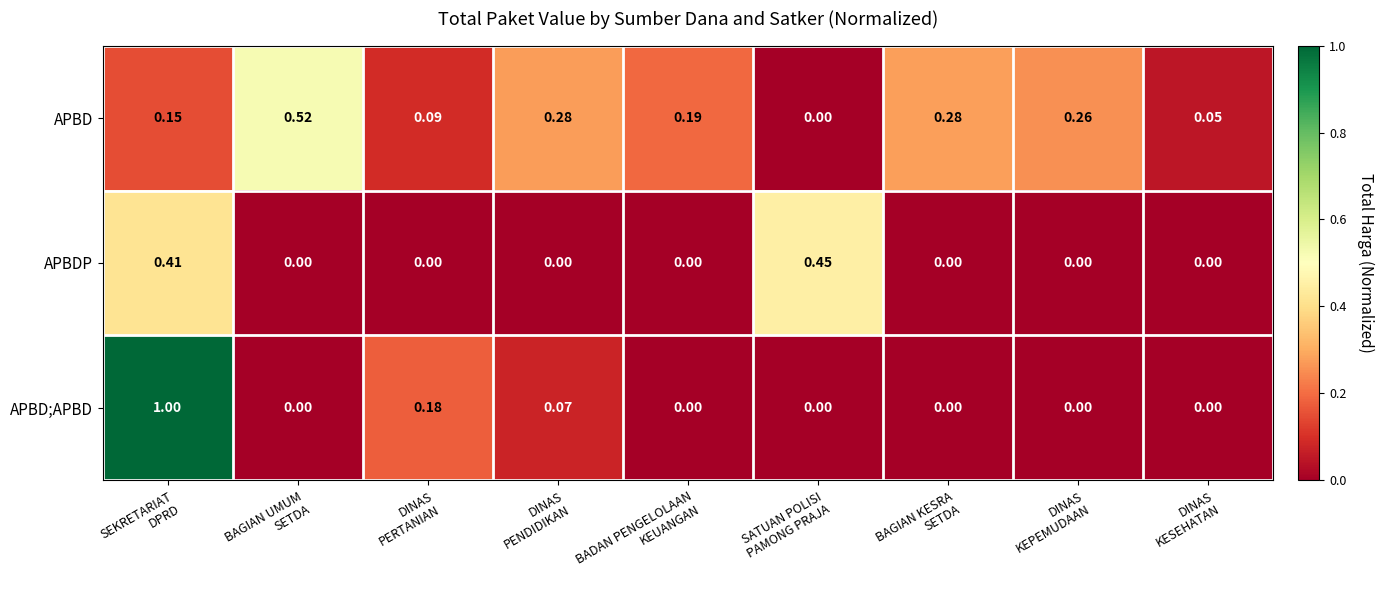

Rank the series by their maximum value, from highest to lowest.

APBD;APBD, APBD, APBDP